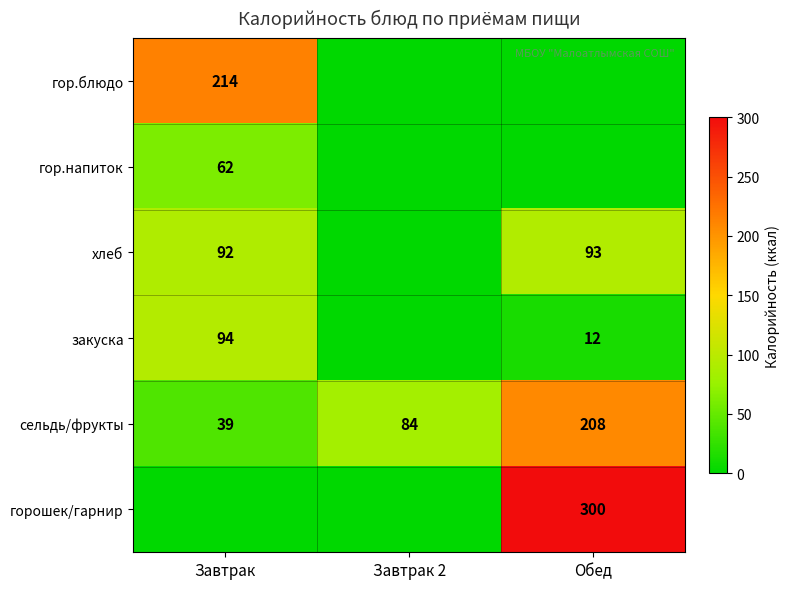

The сельдь/фрукты series shows 208 at Обед. True or false?

True